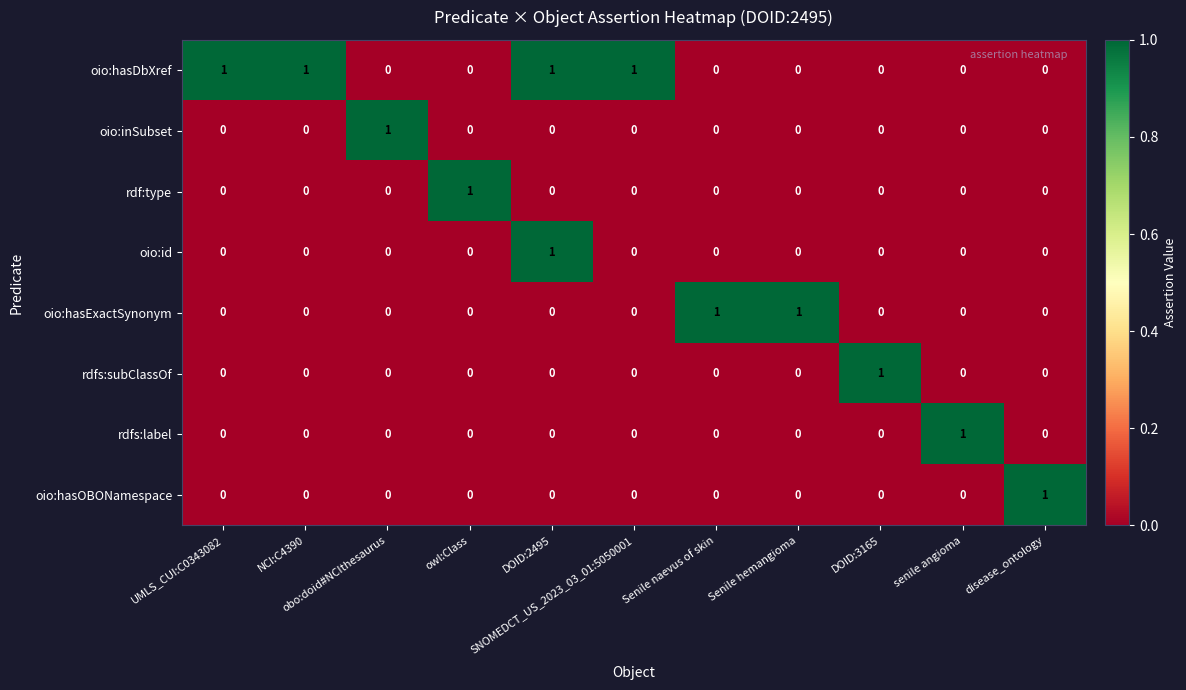

Count the oio:hasOBONamespace values in the range 0 to 1.

11